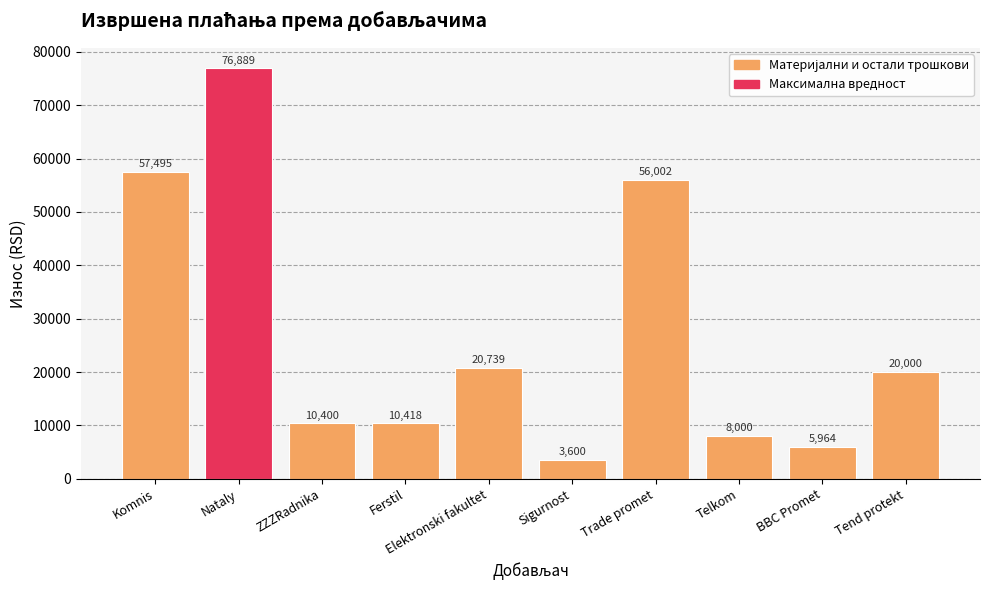

What is the sum of the values at Elektronski fakultet and BBC Promet?

26703.0